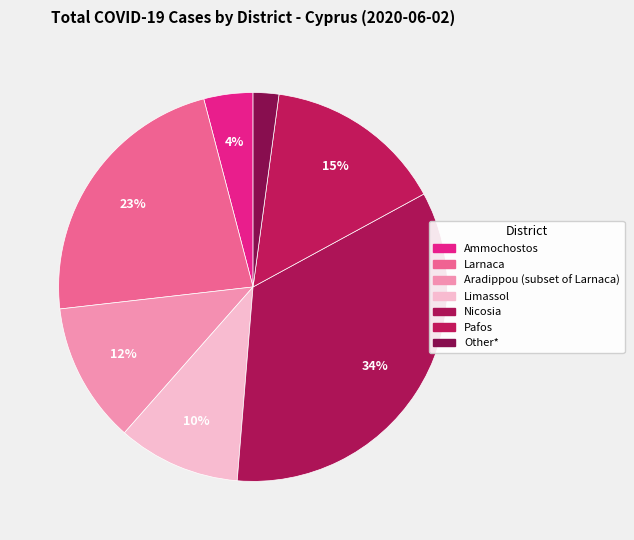

Count the number of slices in the pie.

7